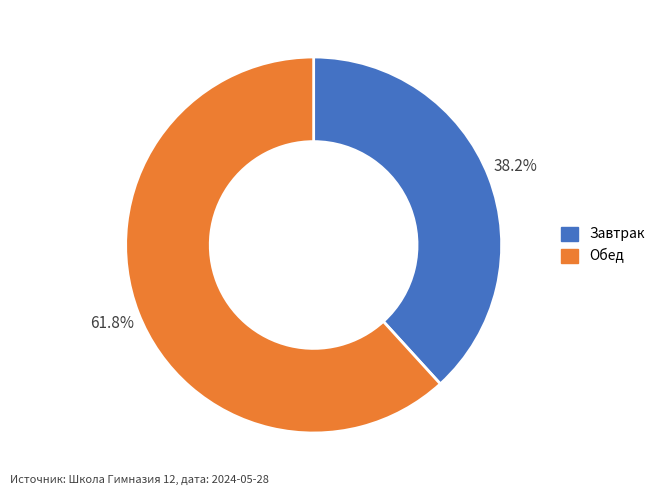

Rank the categories by value from lowest to highest.

Завтрак, Обед